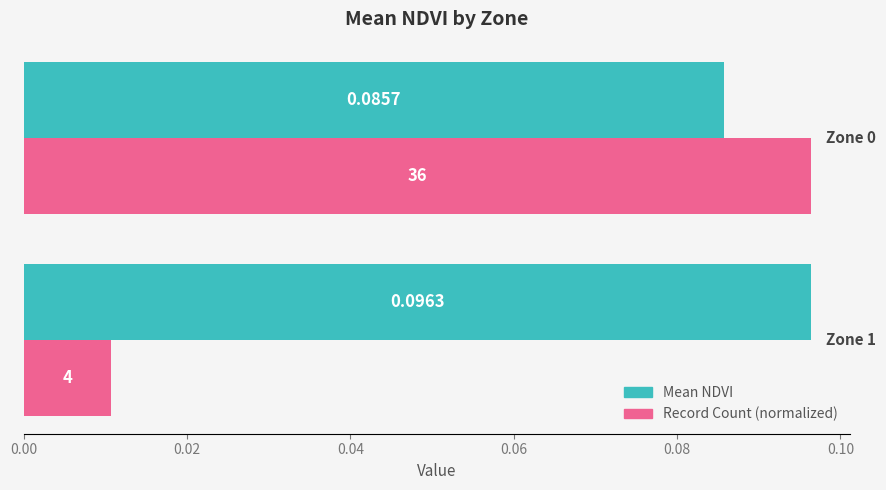

Which series has the widest spread of values?

Record Count (normalized)